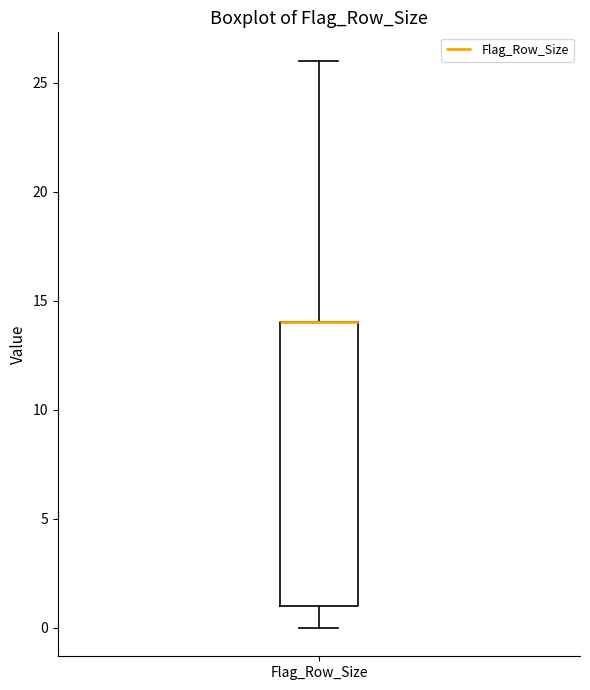

Where does the upper whisker of the box for Flag_Row_Size end on the y-axis? The values are not printed on the chart, so give them approximately, as read against the axis.

26